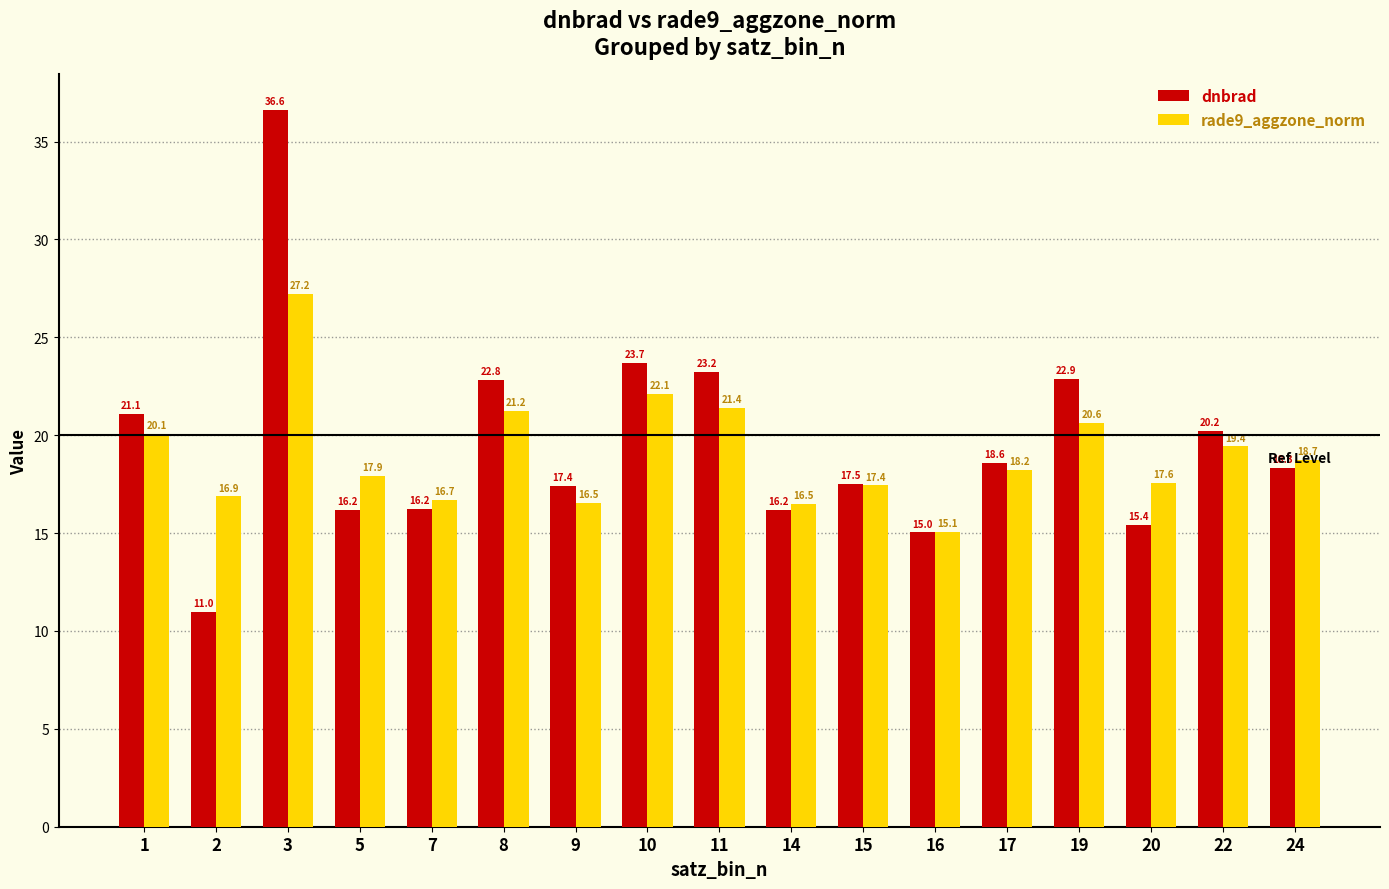

Does the chart contain stacked bars?

No